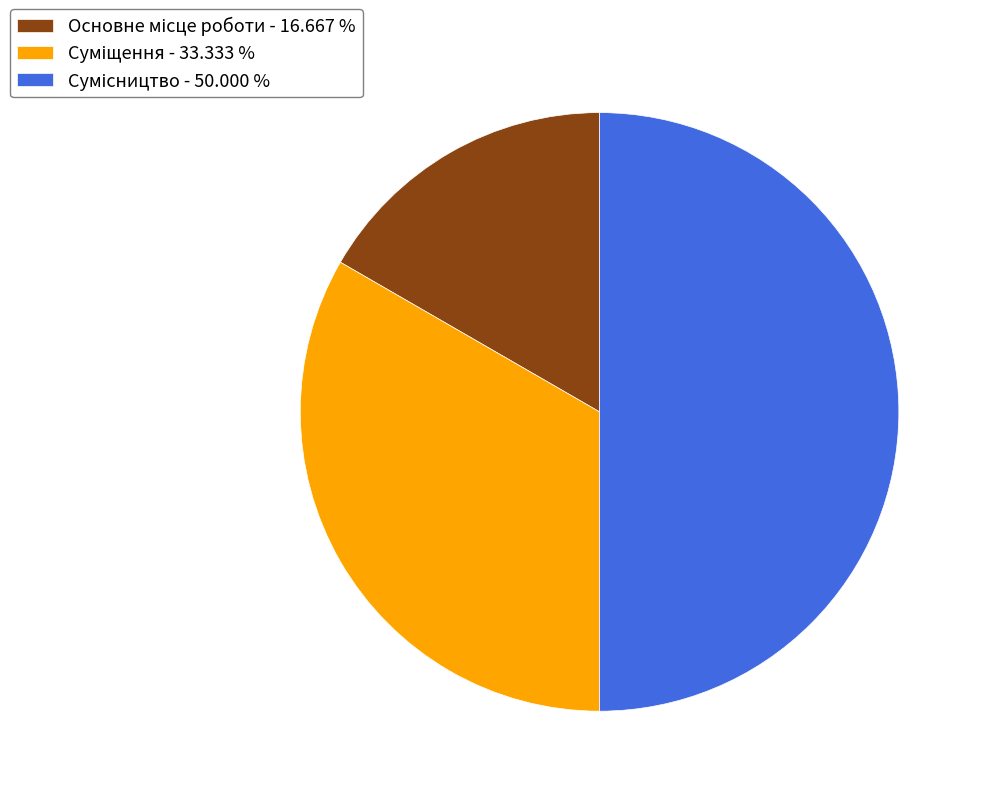

How many segments does this pie chart have?

3